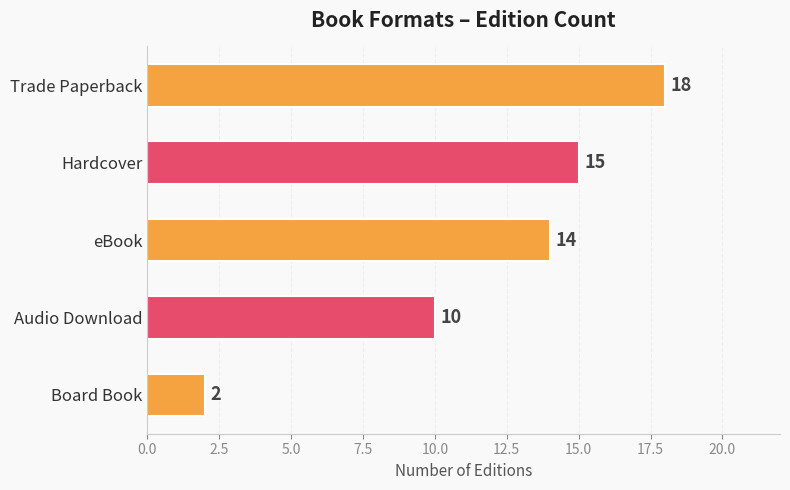

What is the average value?

12